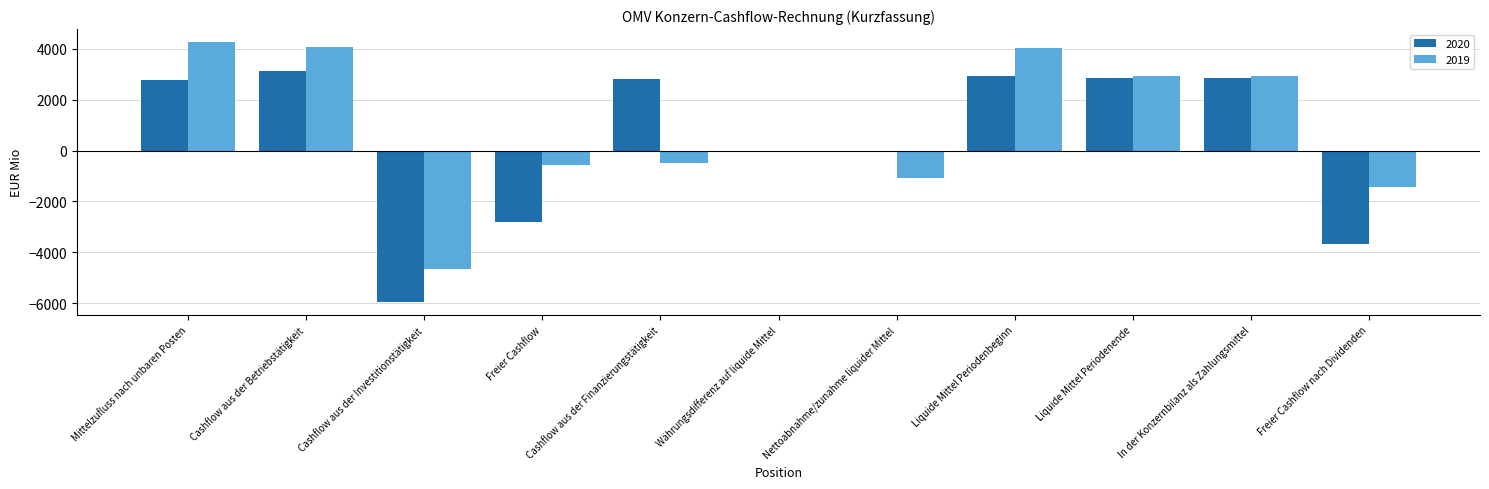

How many data points does each series have?

11